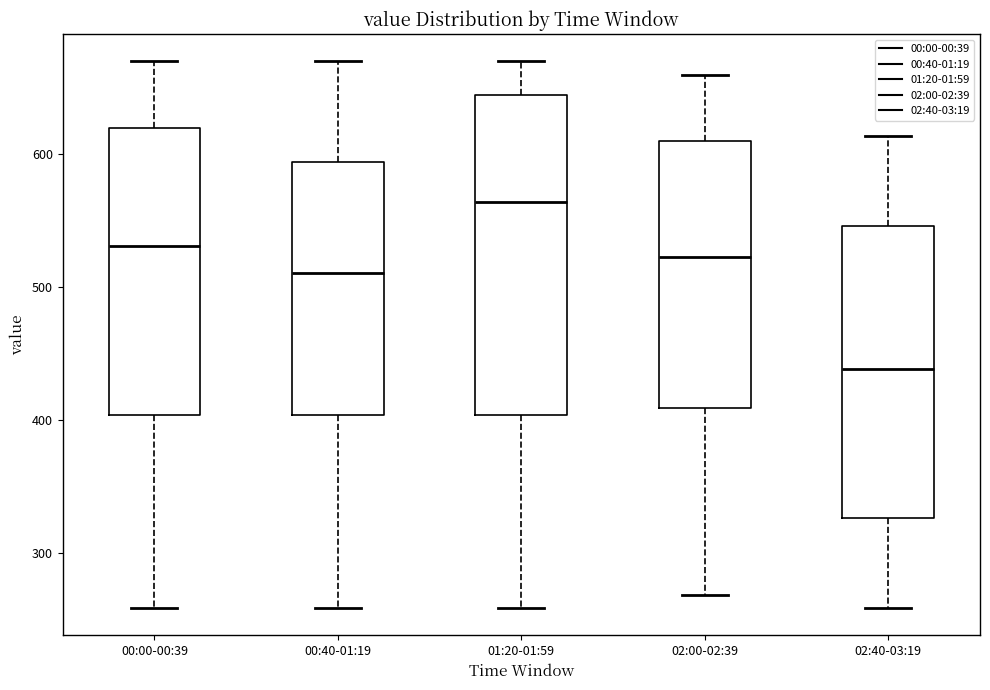

Which box has the lowest median line?

02:40-03:19